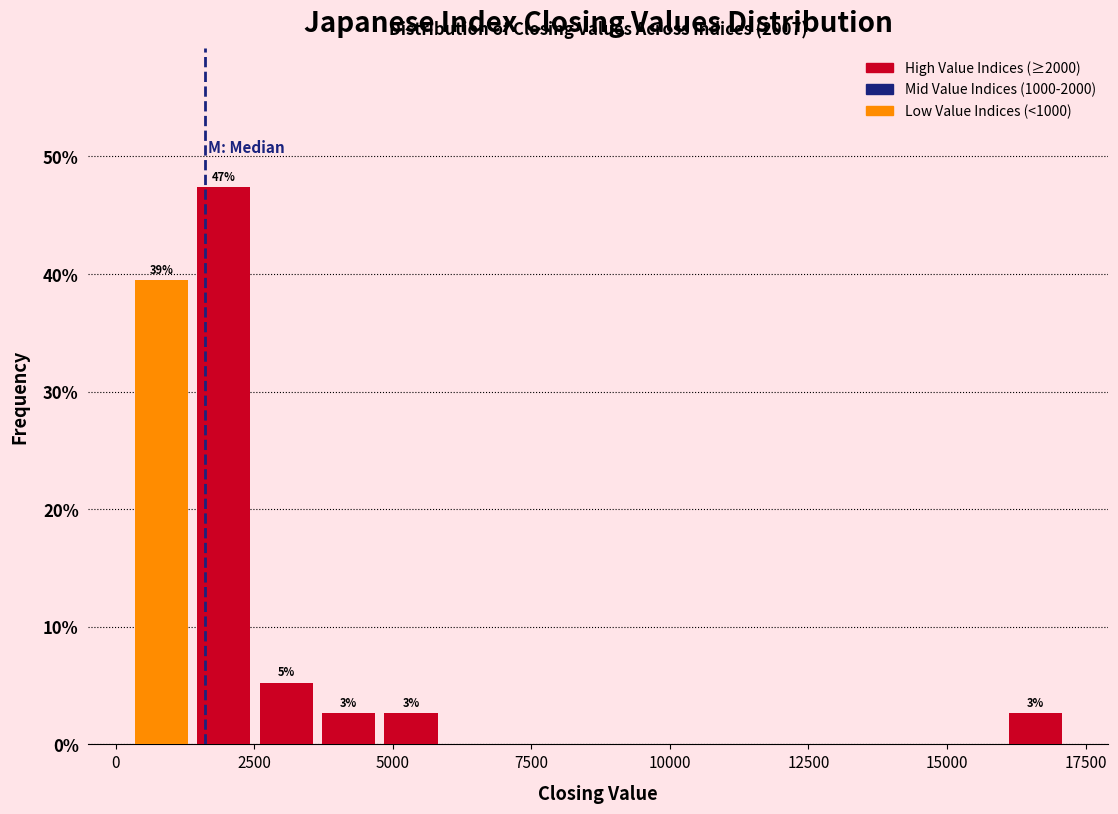

Around what value on the x-axis is the tallest bar? Give the approximate position of its centre, as read against the axis.

2000